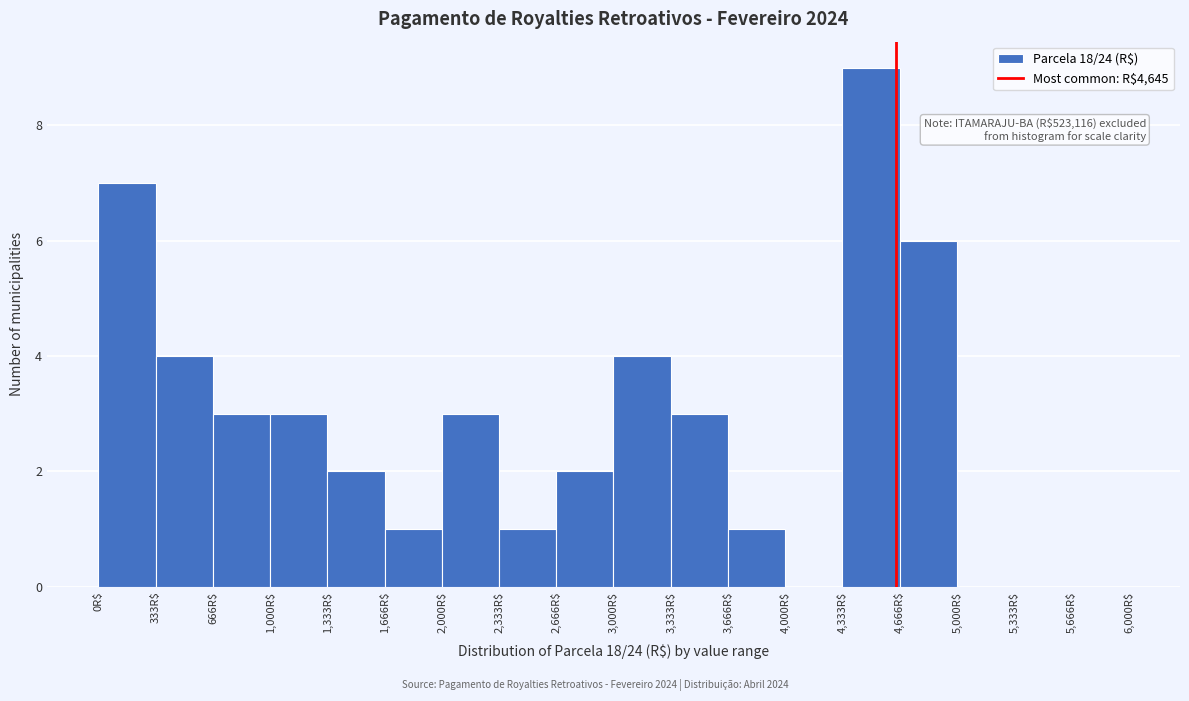

Which range on the x-axis has the tallest bar?

4350 to 4650